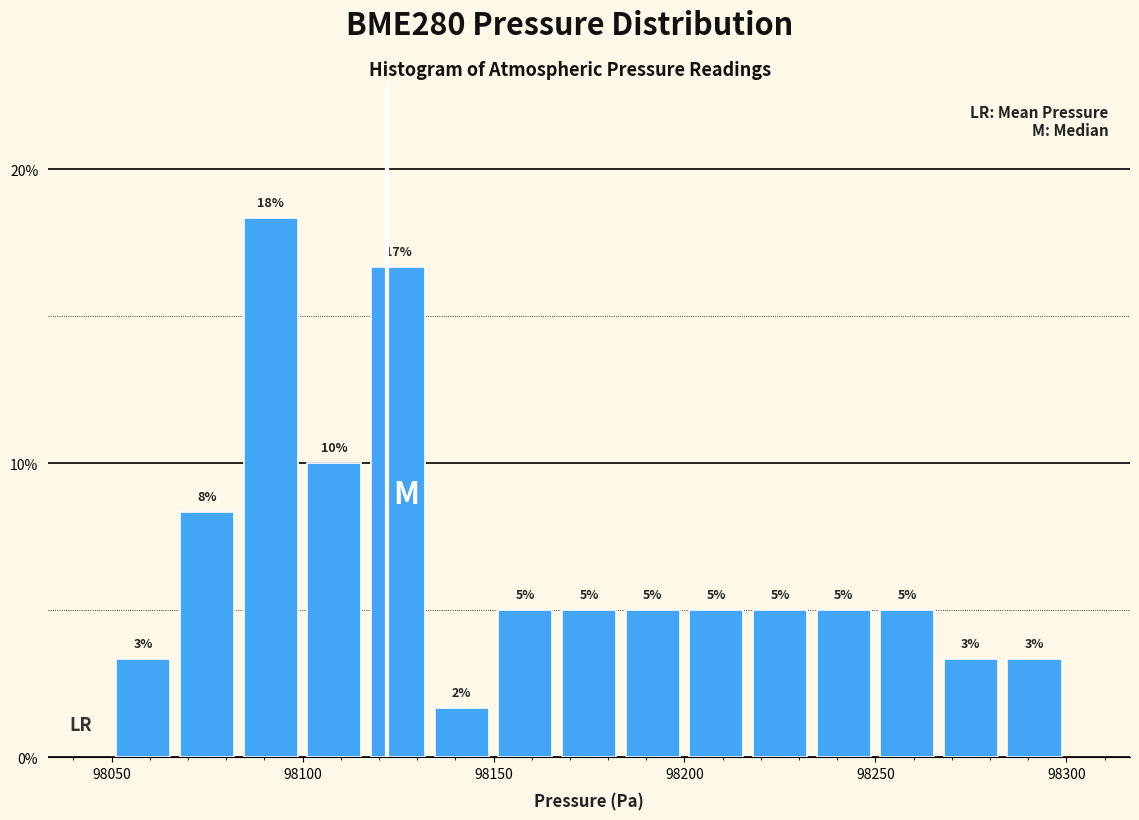

Read against the x-axis, roughly where is the centre of the tallest bar?

98090